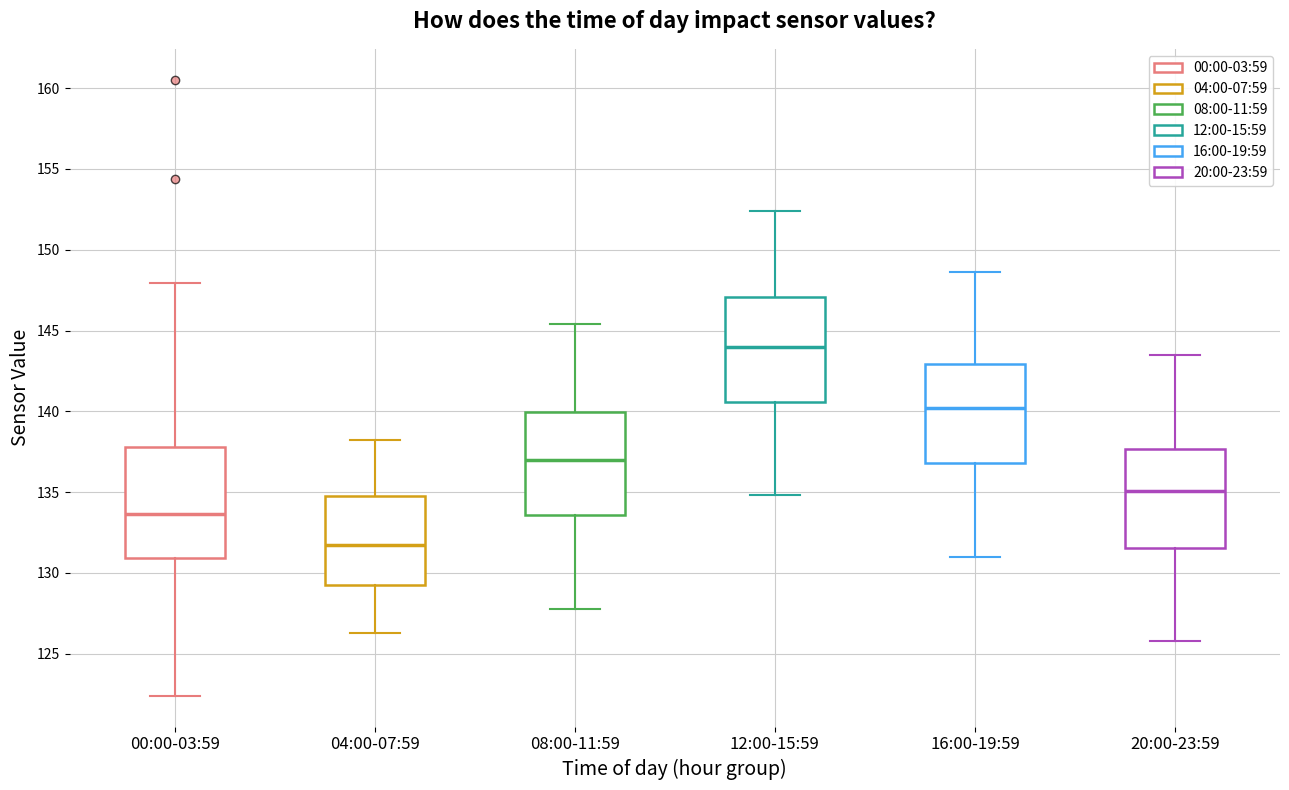

Where does the upper whisker of the box for 04:00-07:59 end on the y-axis? The values are not printed on the chart, so give them approximately, as read against the axis.

138.0